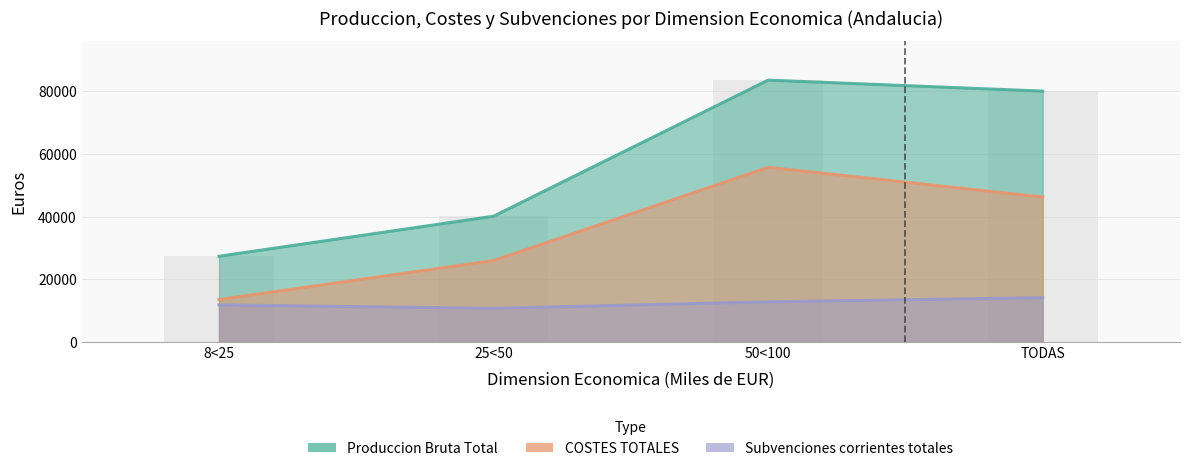

Is it true that COSTES TOTALES equals 78631 at 50<100?

False